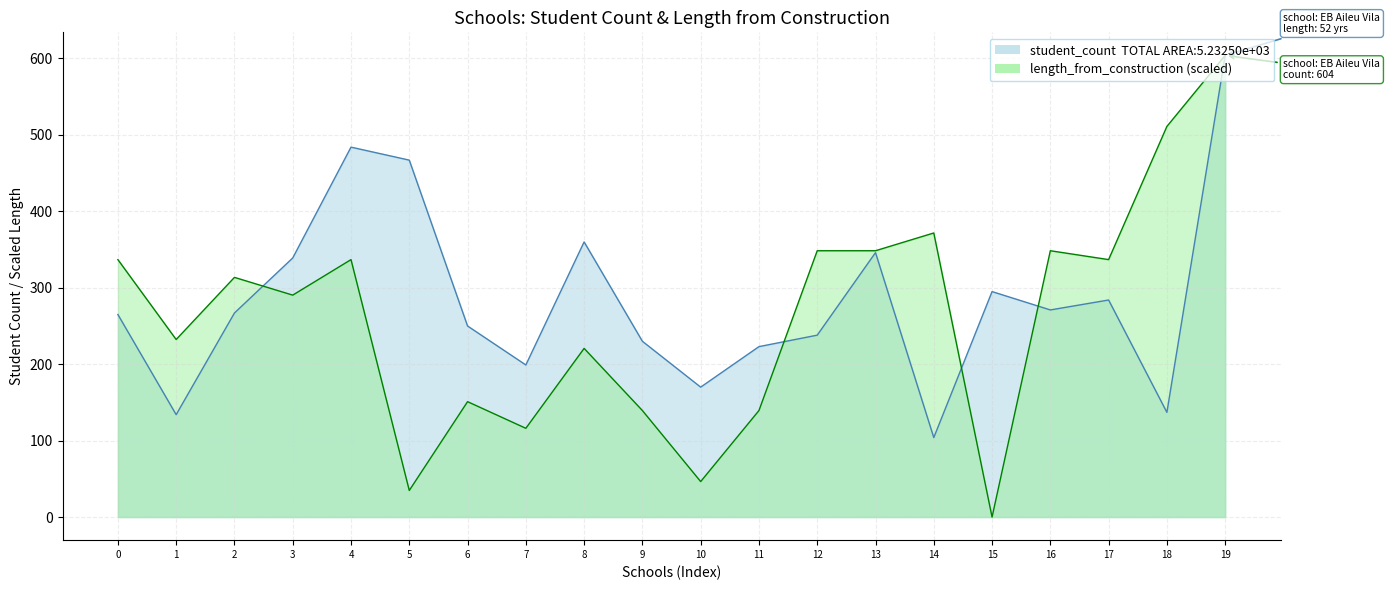

True or false: student_count and length_from_construction intersect in this chart.

True